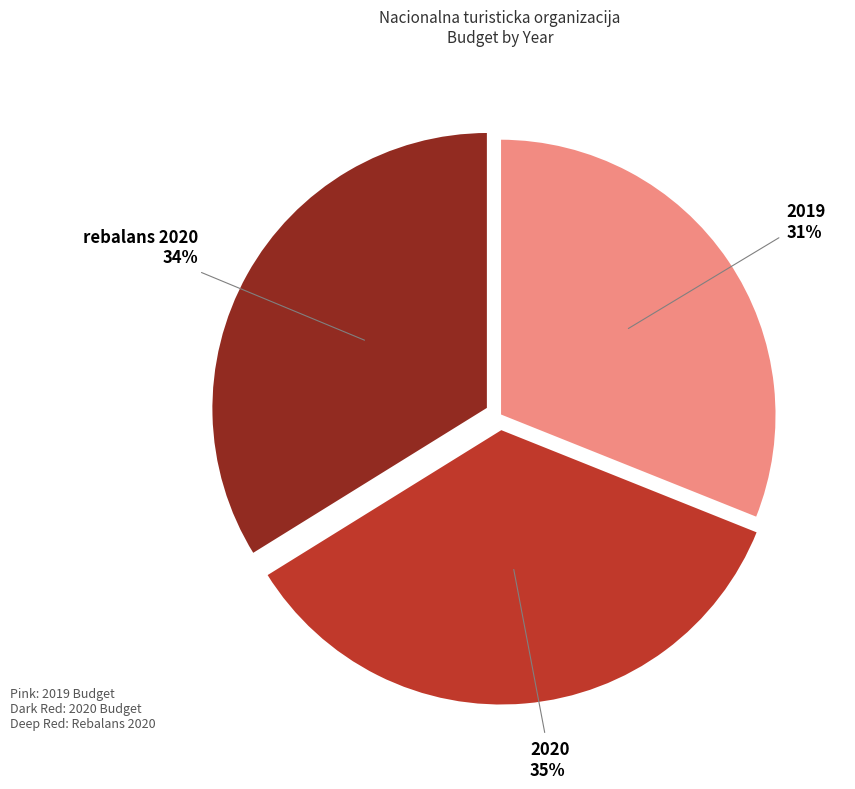

To the nearest percent, what percentage of the pie is 2020?

35%